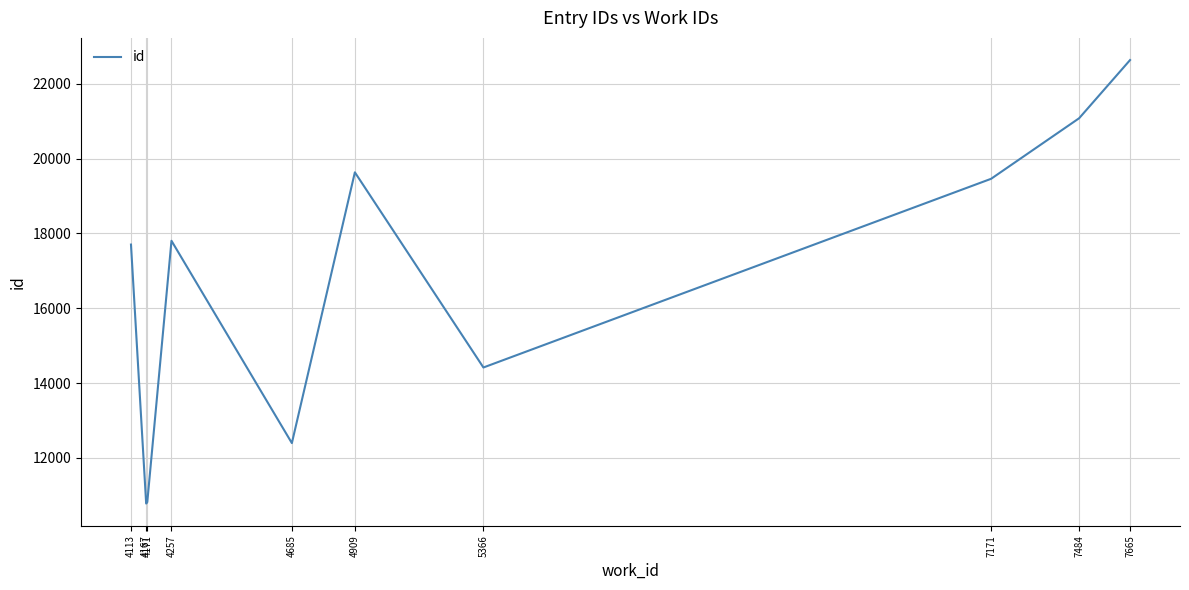

What is the change in value from 4171 to 4685?

+1576